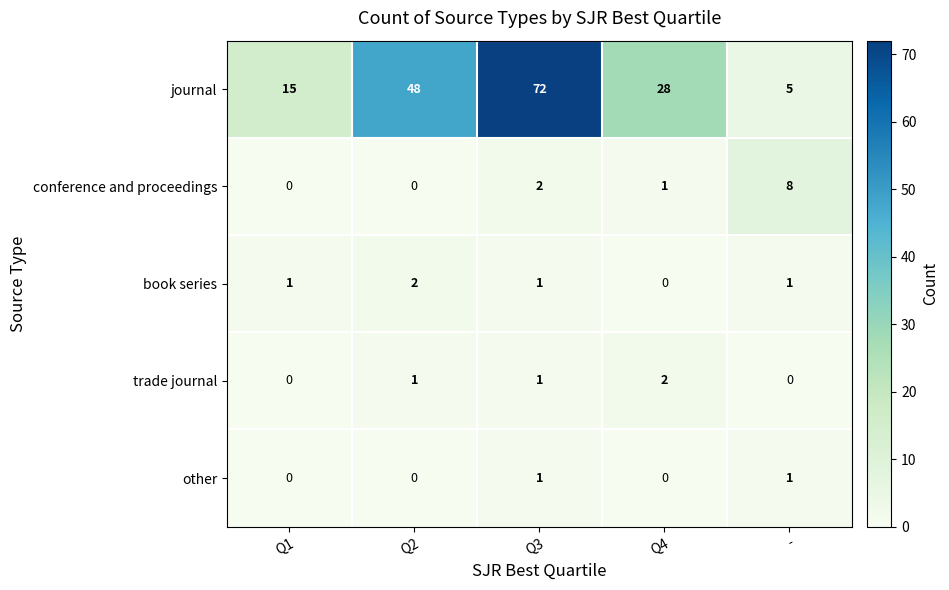

Reading left to right, transcribe all the data shown in this chart.

journal: 15	48	72	28	5
conference and proceedings: 0	0	2	1	8
book series: 1	2	1	0	1
trade journal: 0	1	1	2	0
other: 0	0	1	0	1